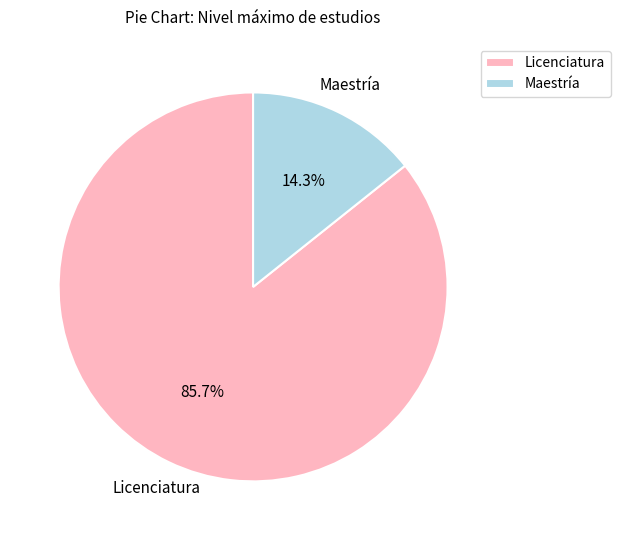

What is the smallest slice in the pie chart?

Maestría